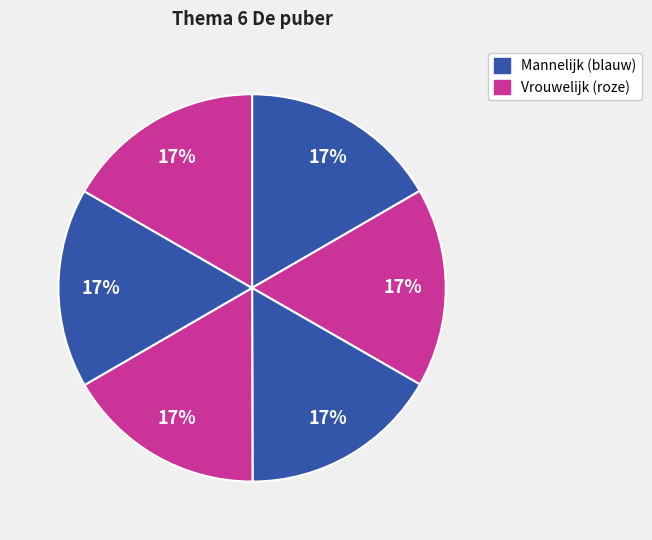

How many slices are in this pie chart?

6